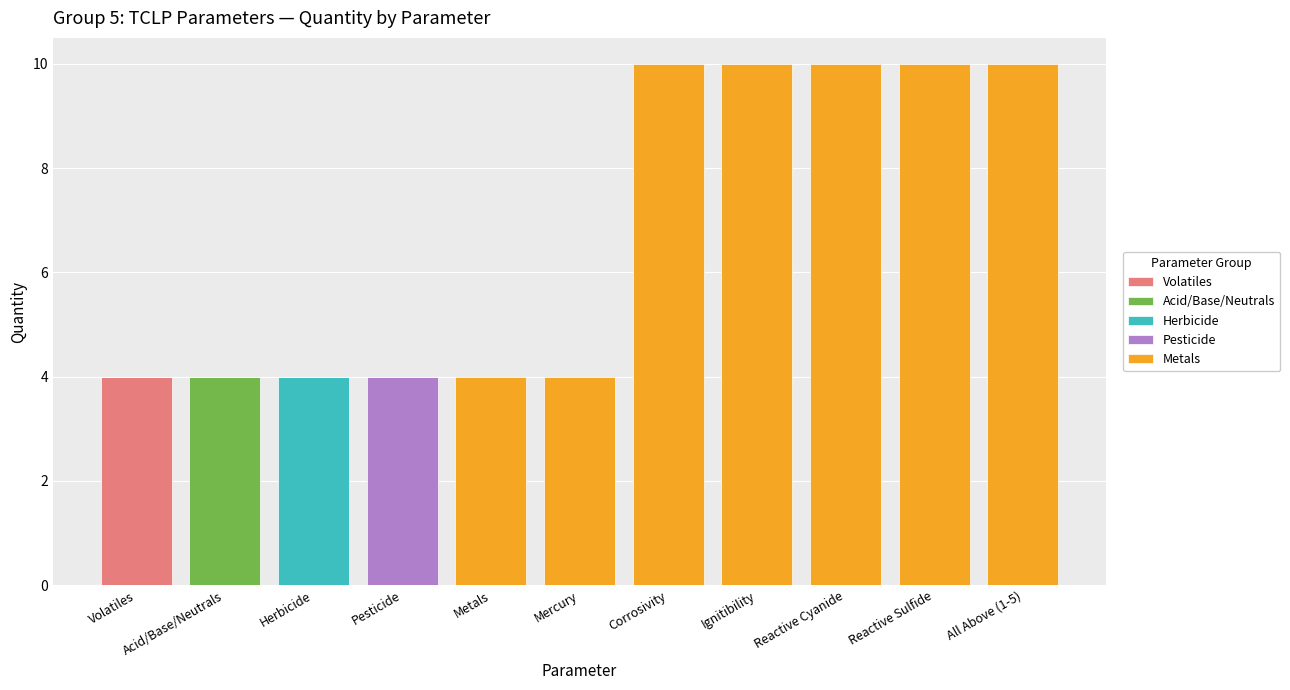

The value of Volatiles at Corrosivity is 0. True or false?

True